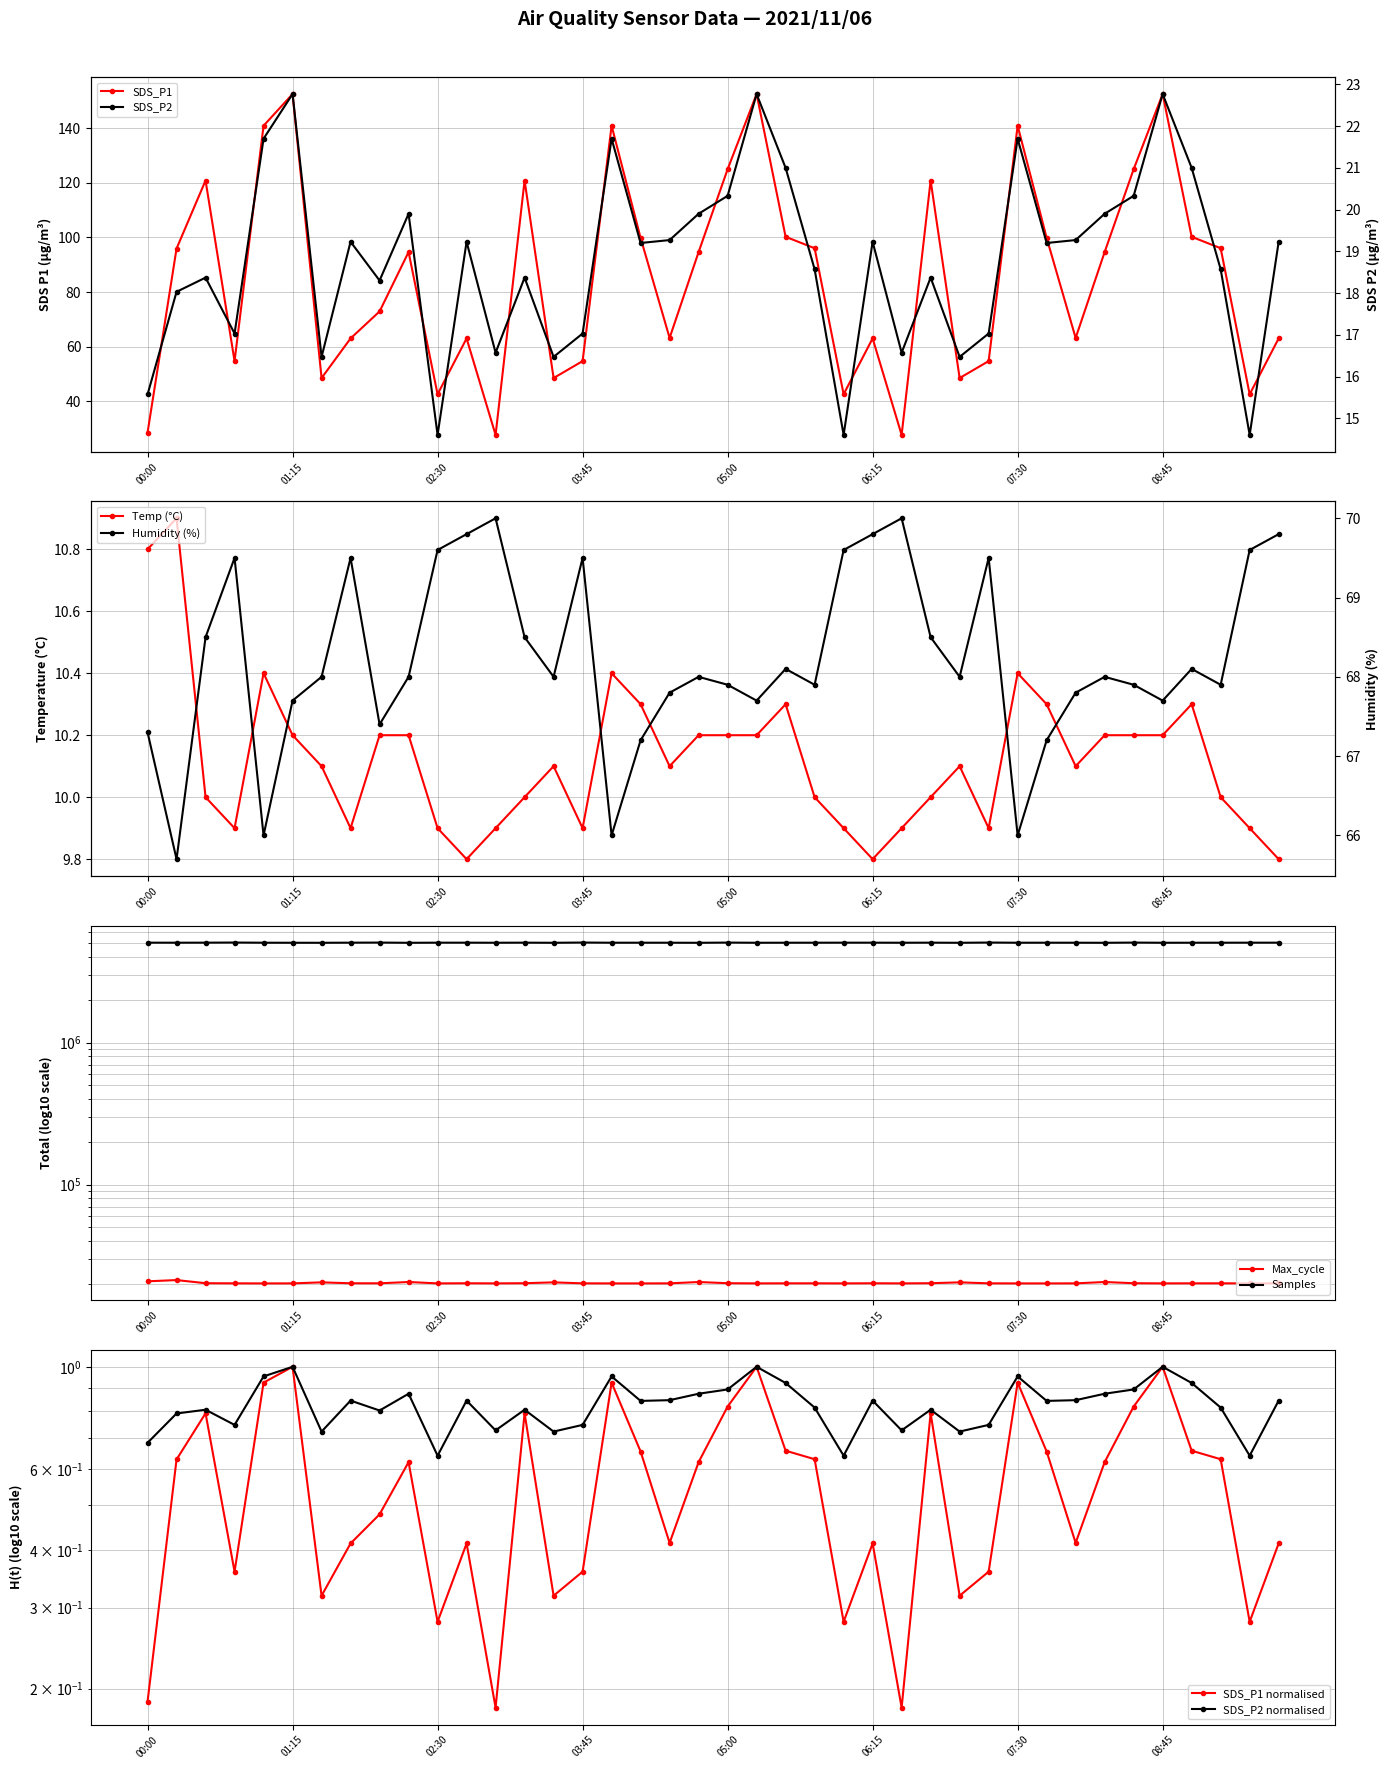

Is the value of Humidity at 02:00 greater than the value of SDS_P1 at 03:45?

Yes